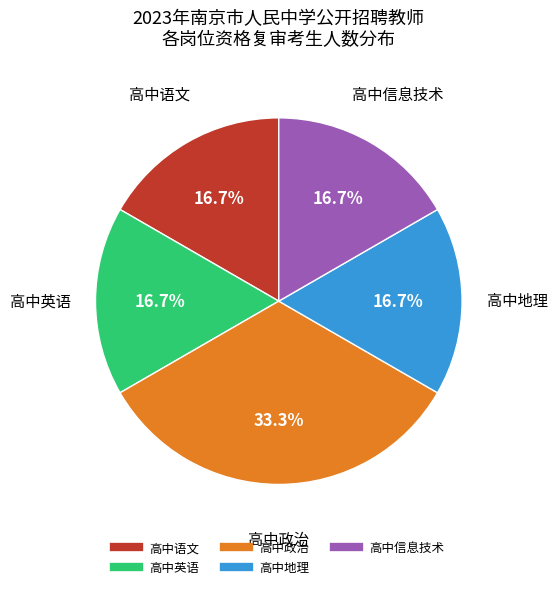

To the nearest percent, what is the difference between the largest and smallest slice percentages?

17%